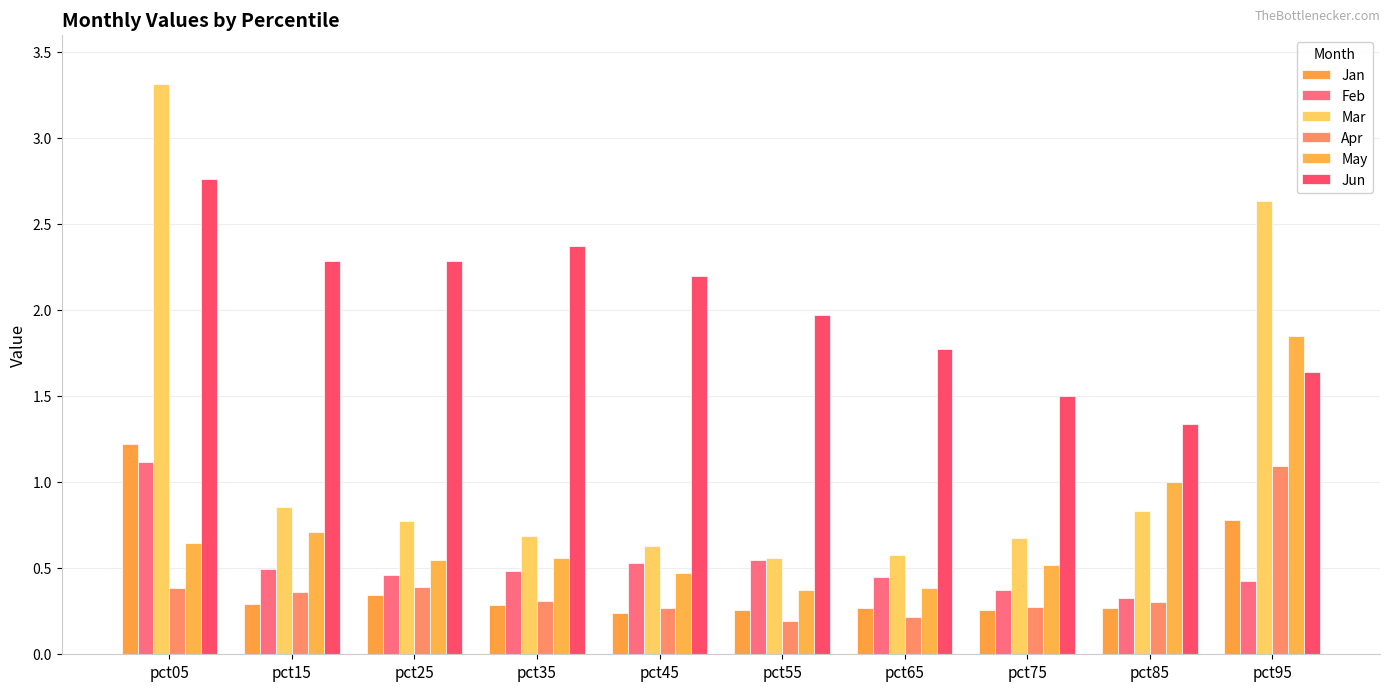

What is the difference between the highest and lowest values at pct35?

2.1